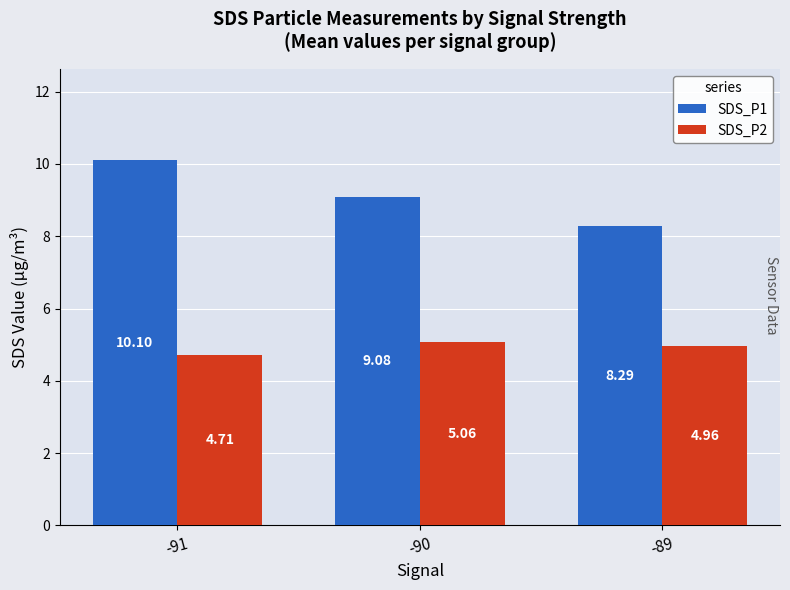

What is the minimum value shown in the chart?

4.7